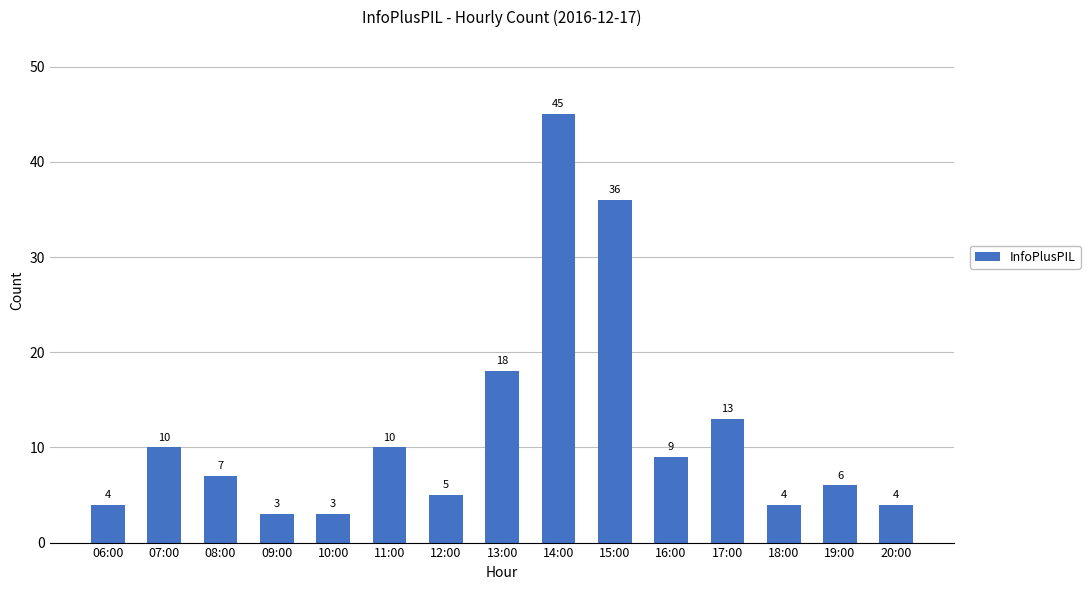

At which category does the chart reach its peak across all series?

14:00